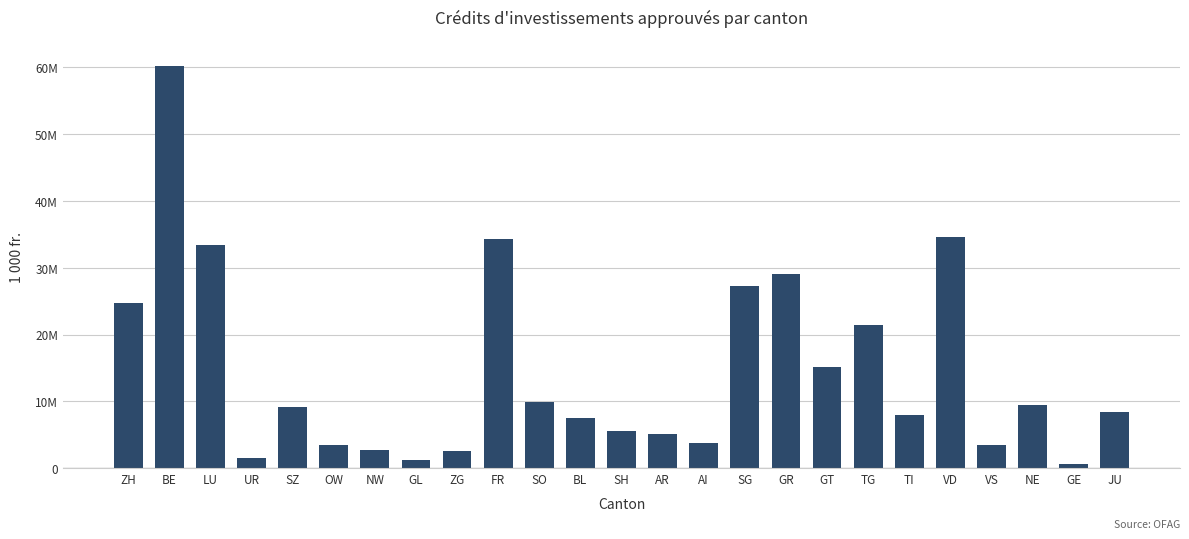

Does the chart contain any negative values?

No